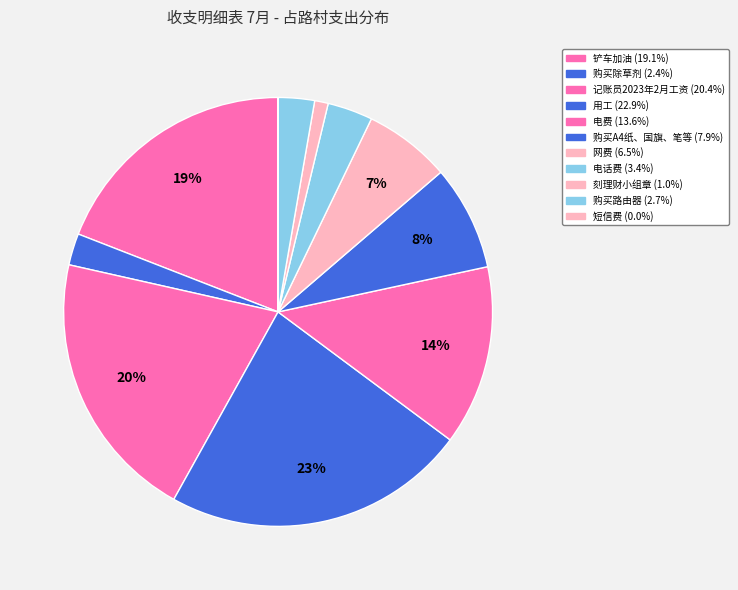

Is it true that 铲车加油 is 5% of the pie?

False